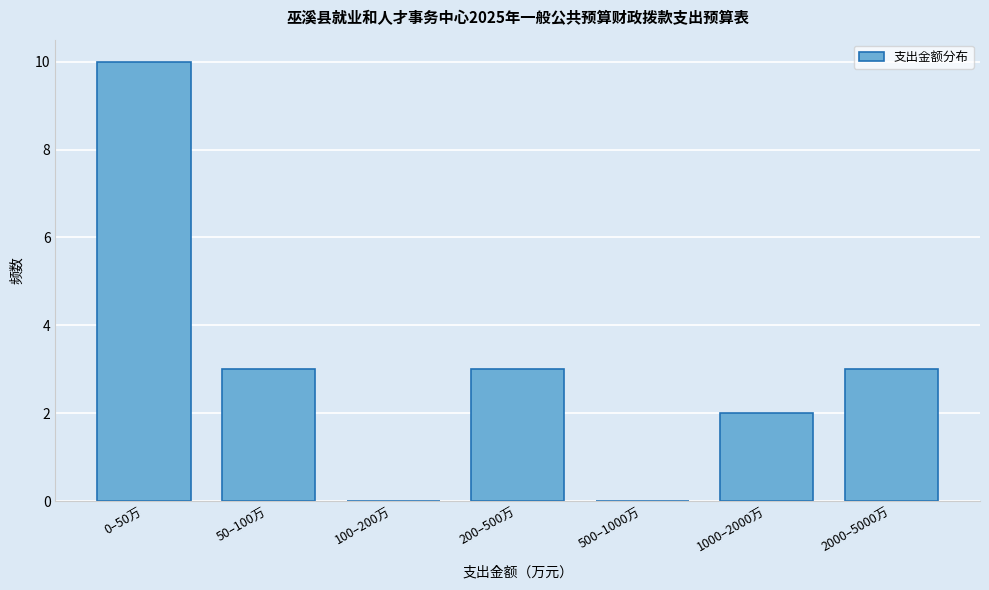

Reading left to right, extract all data points from this chart.

0–50万=10	50–100万=3	100–200万=0	200–500万=3	500–1000万=0	1000–2000万=2	2000–5000万=3